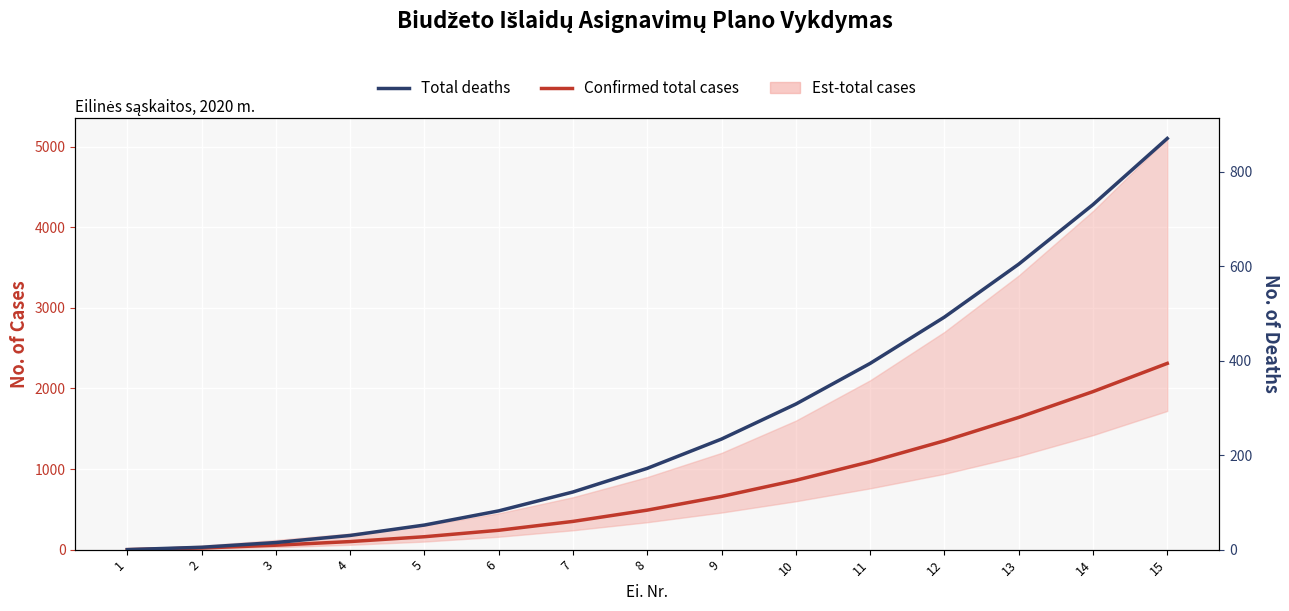

List the labels in order of Total deaths value, smallest first.

1, 2, 3, 4, 5, 6, 7, 8, 9, 10, 11, 12, 13, 14, 15